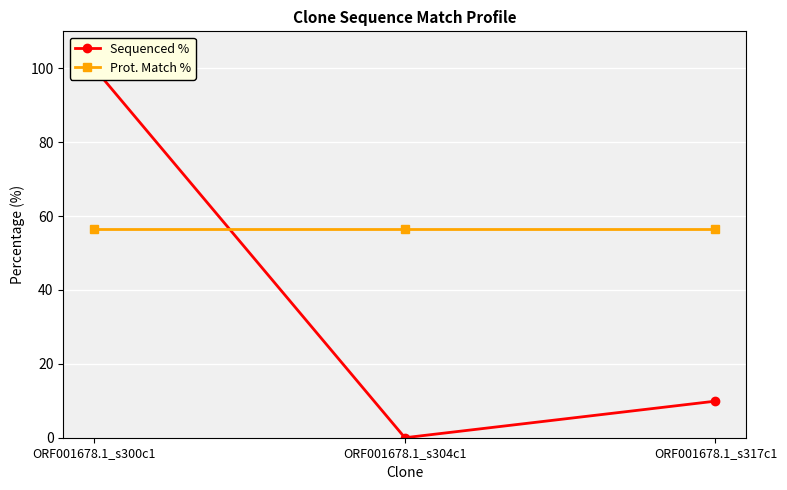

What is the label of the 3rd point from the left?

ORF001678.1_s317c1